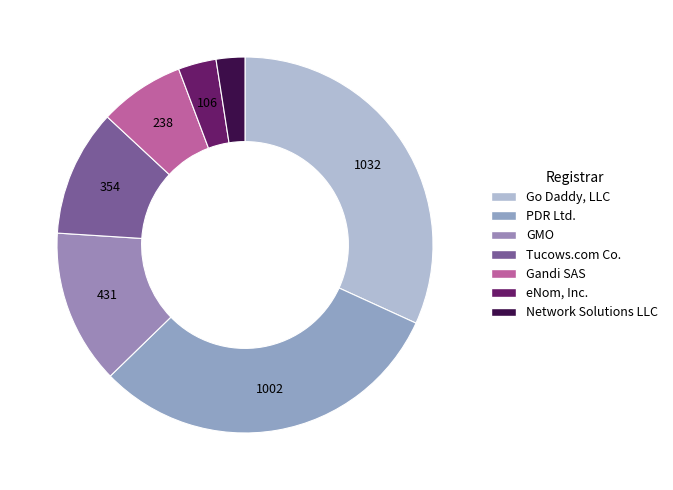

Does GMO represent more than half of the total?

No